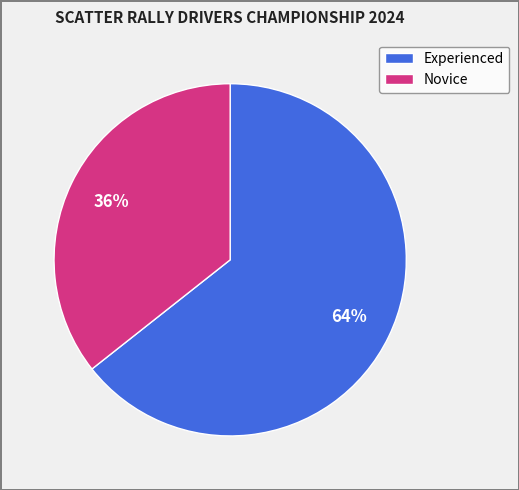

Is Experienced the majority of the pie?

Yes